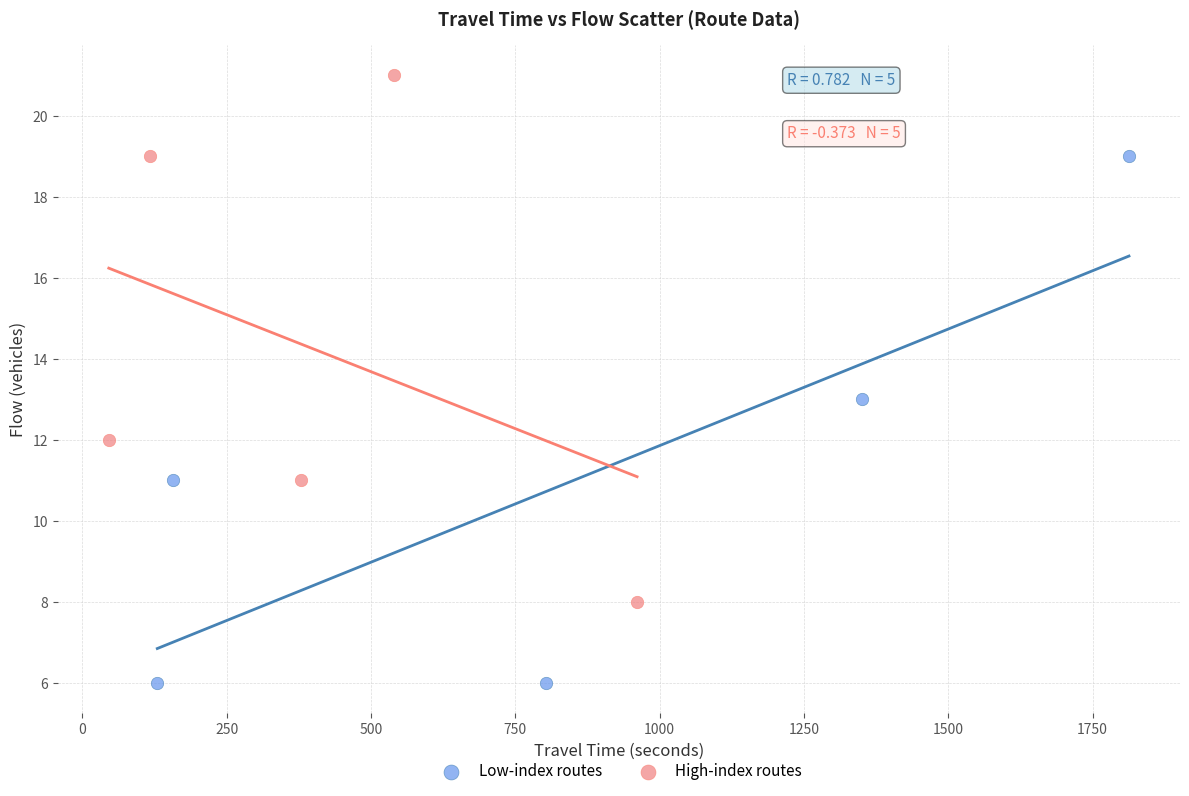

Which series contains the highest Y value?

High-index routes